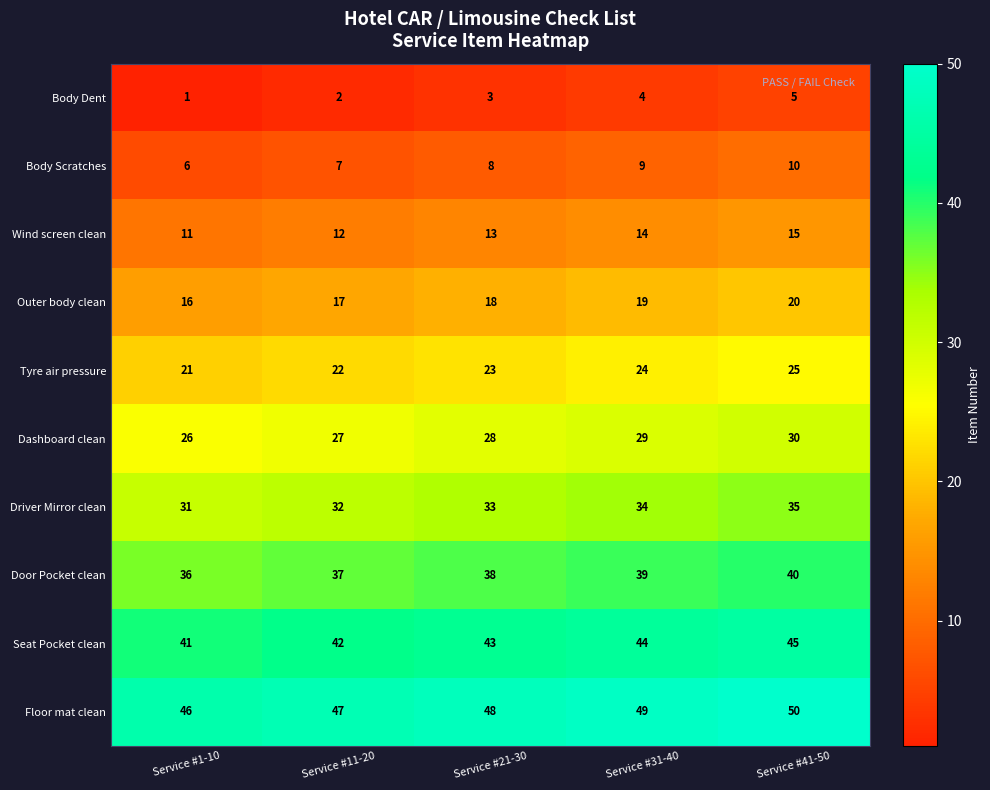

The value of Seat Pocket clean at Service #31-40 is 19. True or false?

False